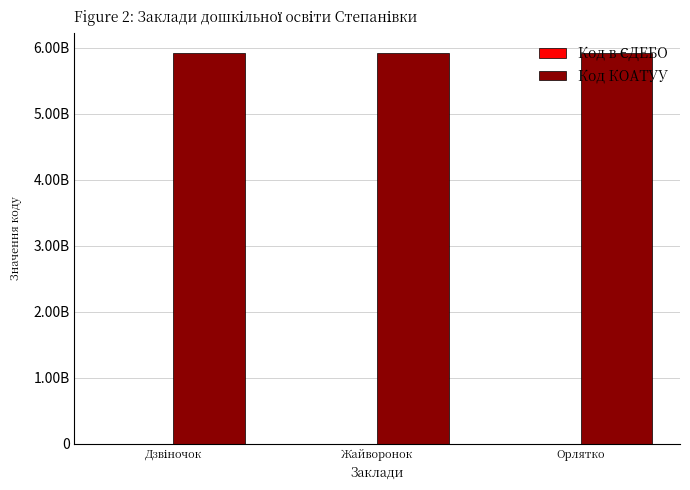

What is the sum of the Код КОАТУУ values at Жайворонок and Орлятко?

11849511600